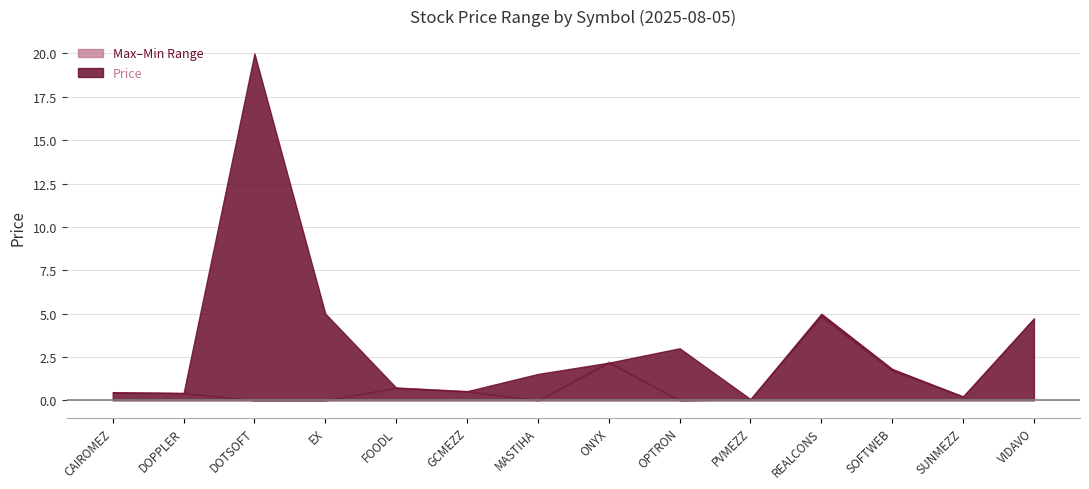

True or false: Price and Min intersect in this chart.

False